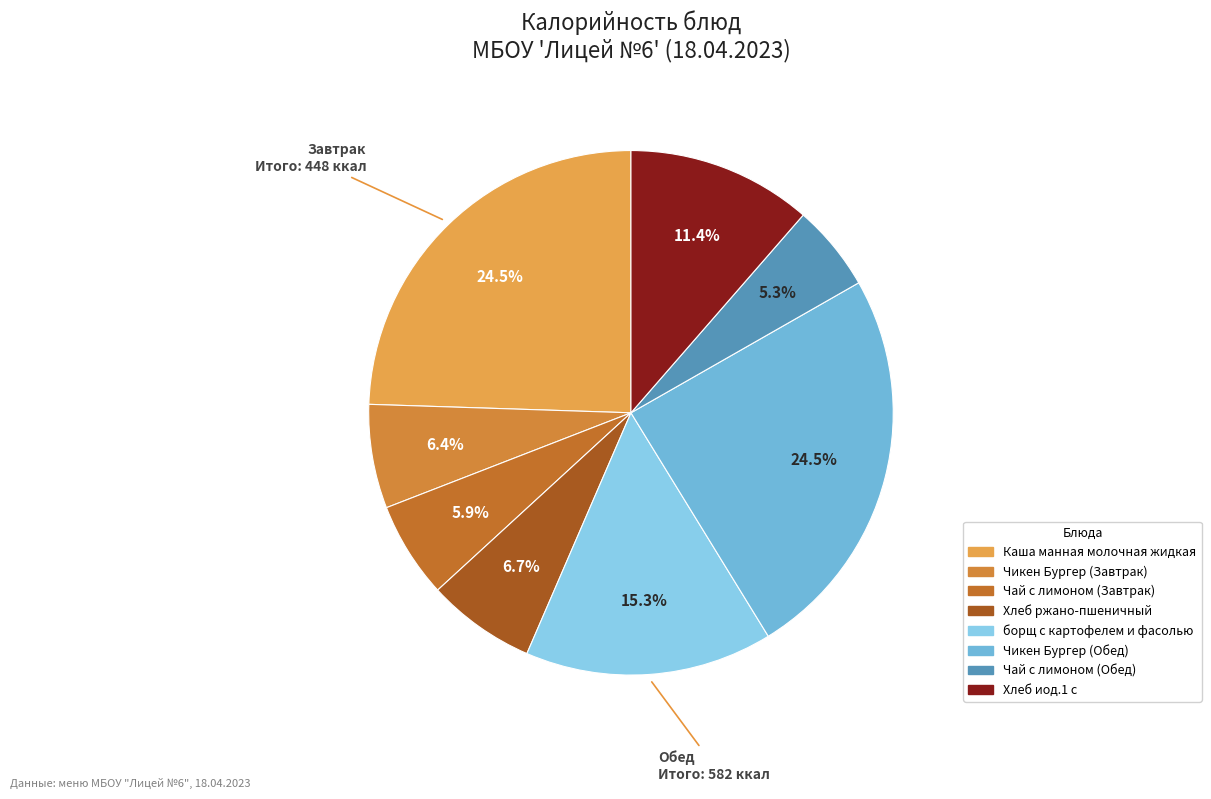

To the nearest percent, what is the difference between the Чикен Бургер (Обед) and Чай с лимоном (Обед) slice percentages?

19%